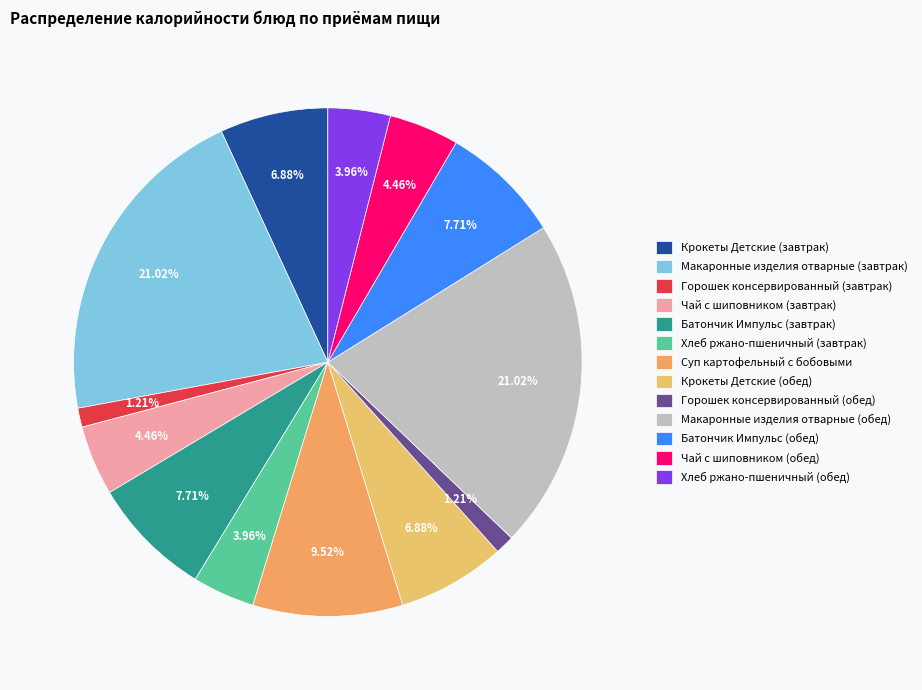

True or false: Хлеб ржано-пшеничный (завтрак) accounts for 4% of the total.

True